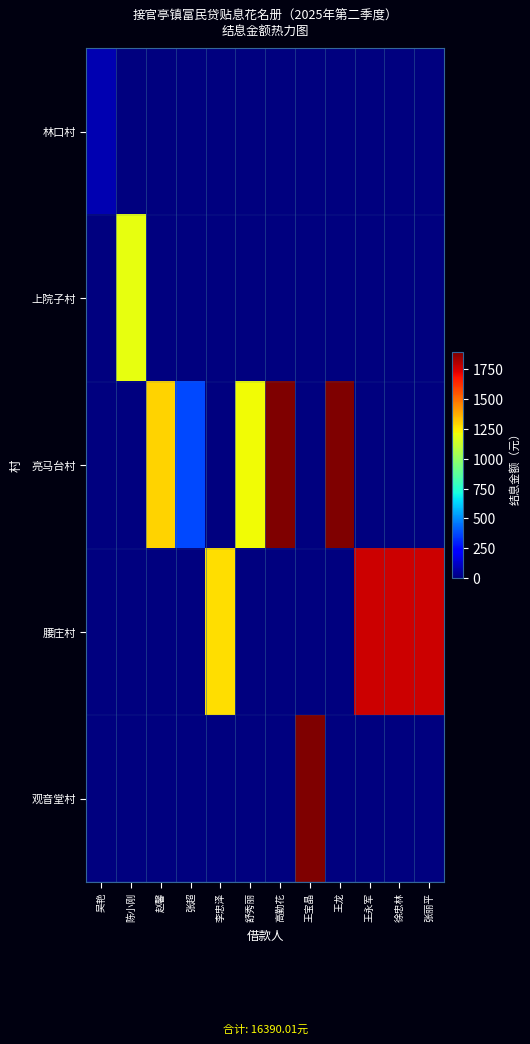

List the series in order of their peak value, highest first.

亮马台村, 观音堂村, 腰庄村, 上院子村, 林口村